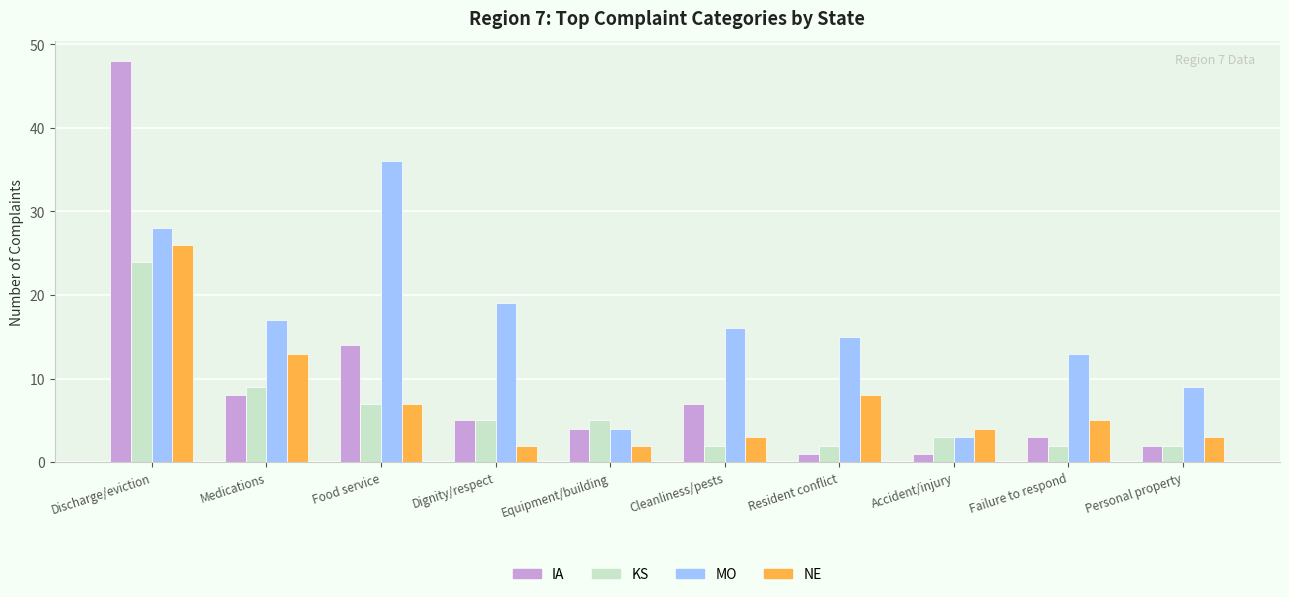

At how many categories does at least one series exceed 41?

1